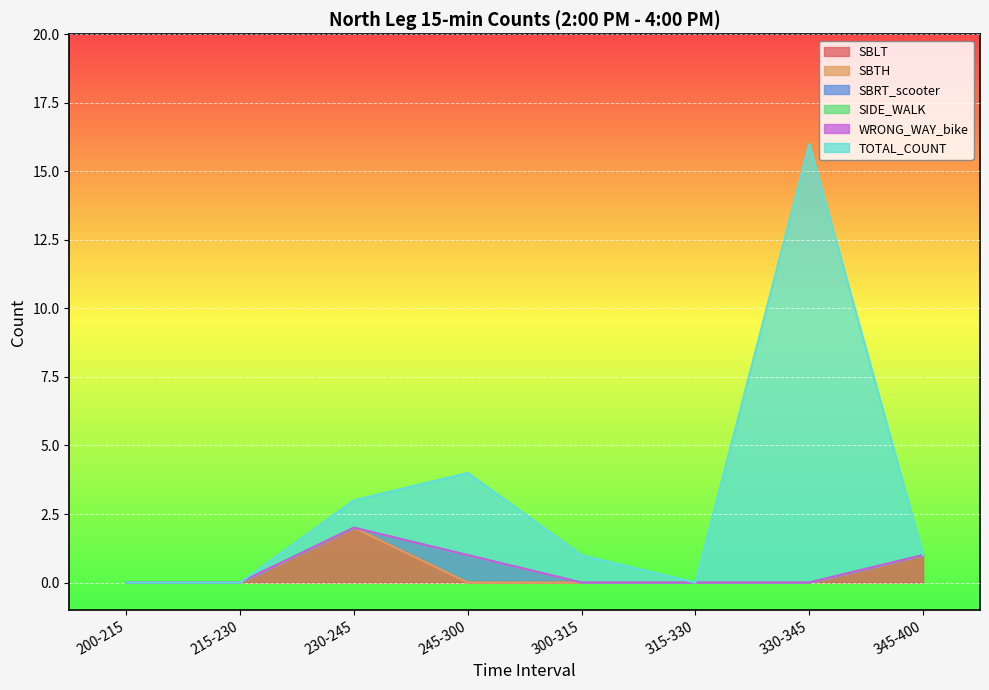

What is the label of the 3rd point from the right?

315-330